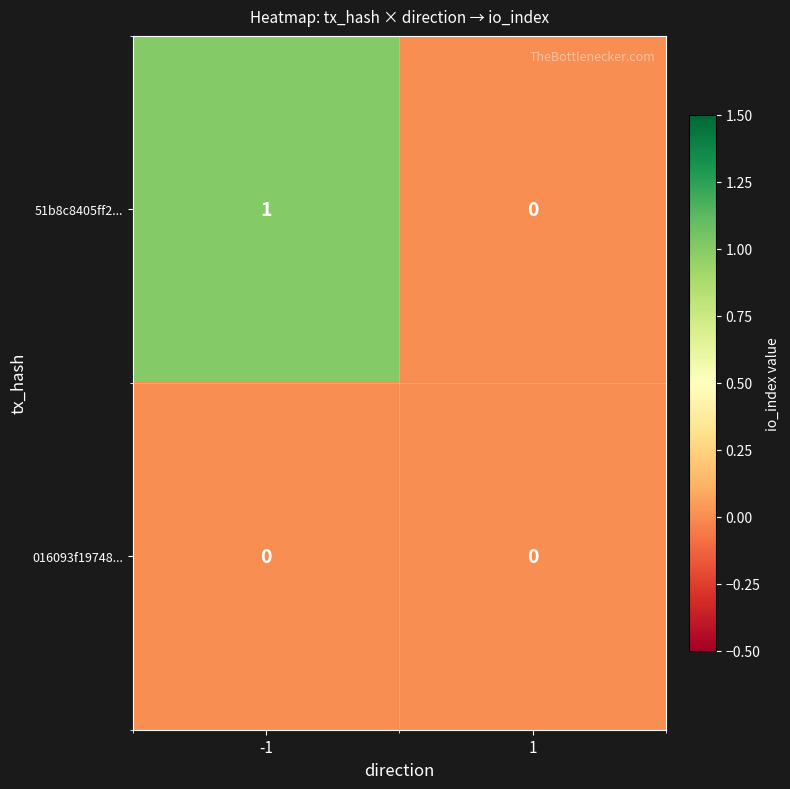

Rank the series at -1 from highest to lowest value.

51b8c8405ff2..., 016093f19748...